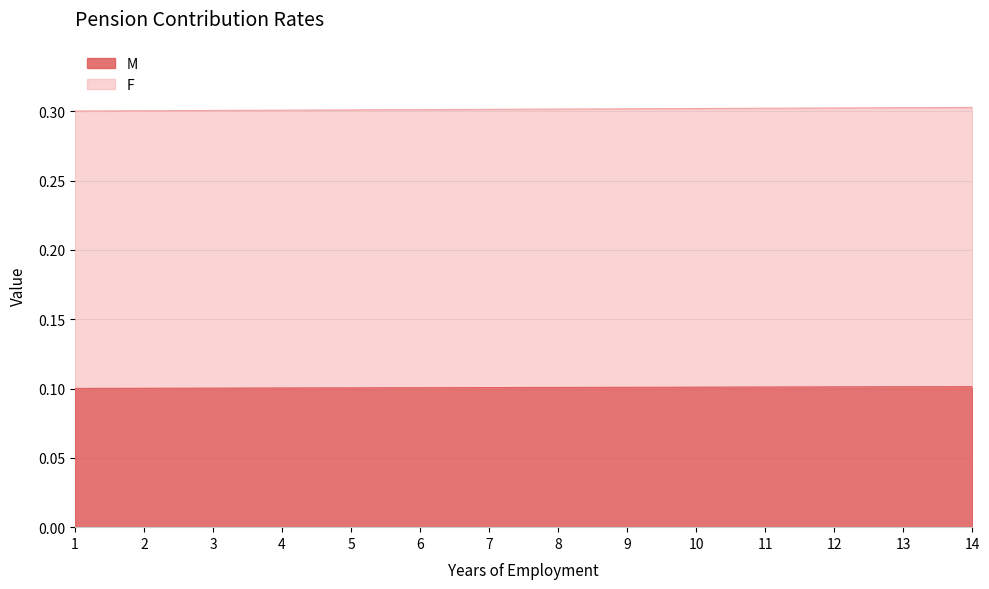

What is the sum of all M values?

1.4